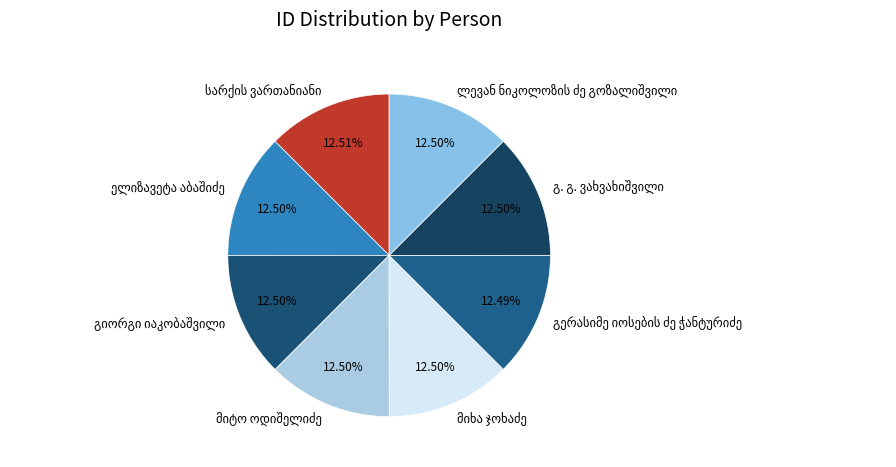

Count the number of slices in the pie.

8